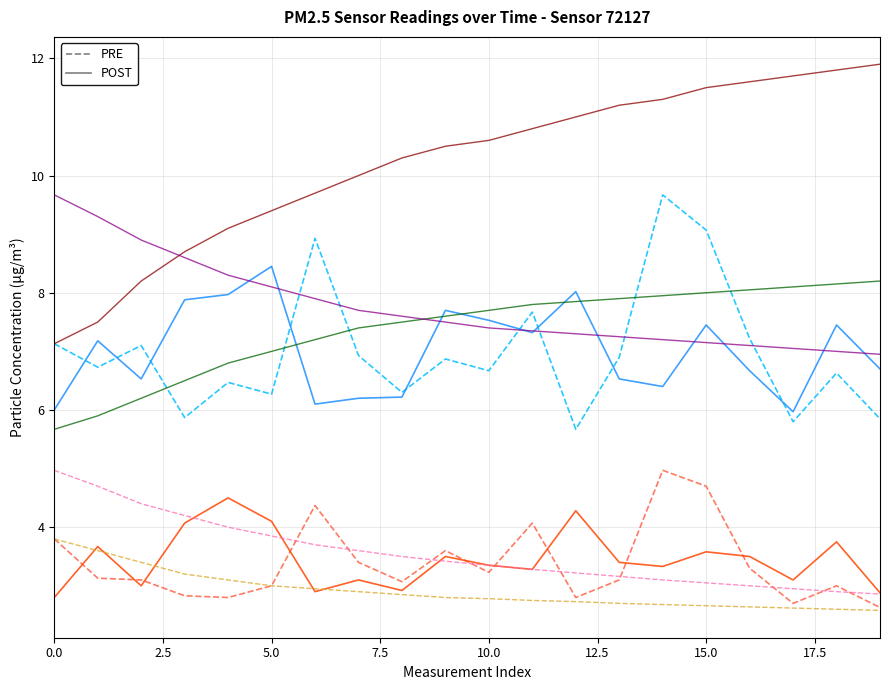

What is the maximum value shown in the chart?

11.9